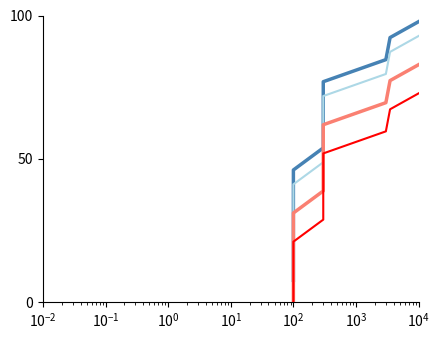

What is the sum of all hodnota BUP Kc (high) values?

403.8